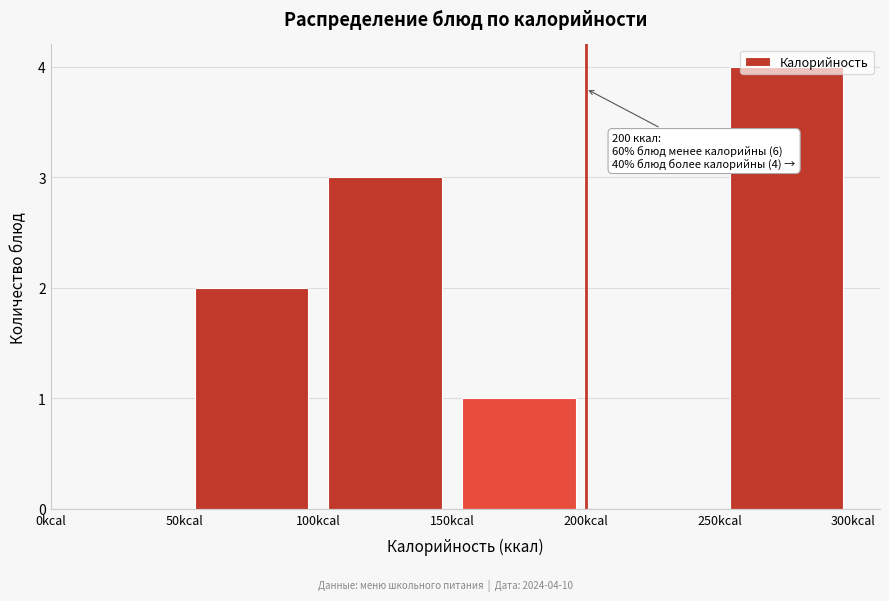

Which range on the x-axis has the tallest bar?

250 to 300